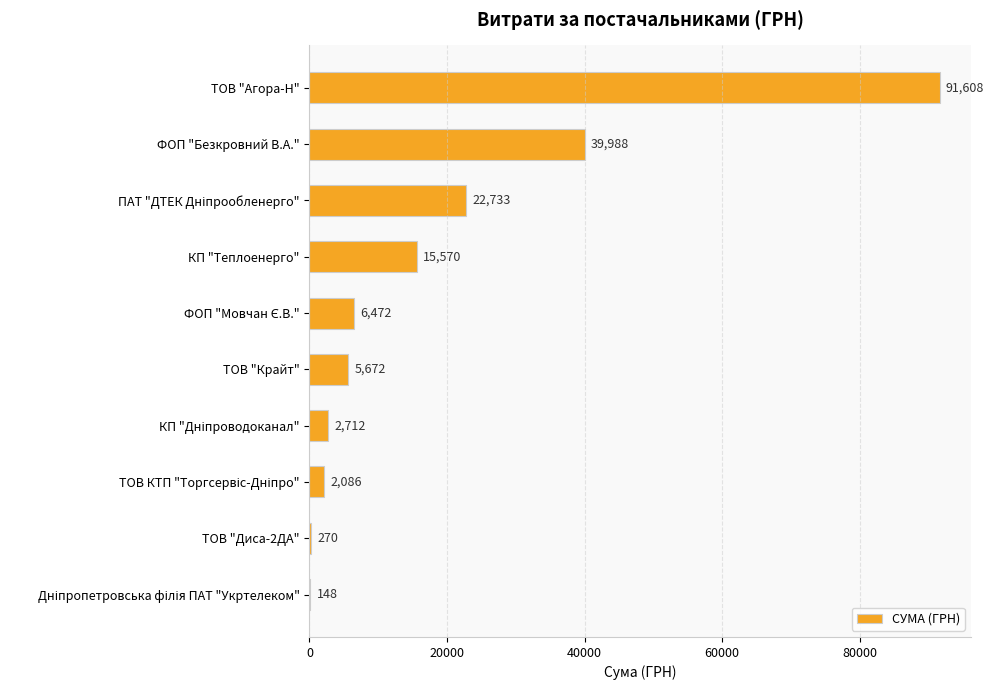

What is the approximate value at ТОВ "Крайт"?

5671.6